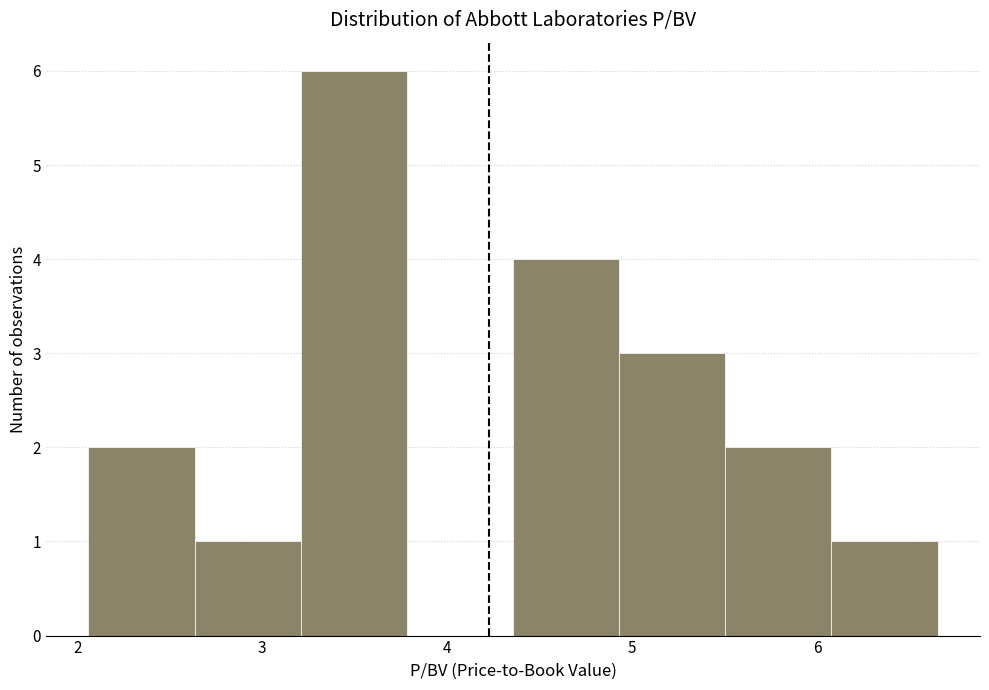

Reading left to right, transcribe this chart: for each bar, give the range it covers on the x-axis and its height. Neither the bar edges nor the heights are printed on the chart, so give them approximately, as read against the axes.

2.1 to 2.6: 2
2.6 to 3.2: 1
3.2 to 3.8: 6
3.8 to 4.4: 0
4.4 to 4.9: 4
4.9 to 5.5: 3
5.5 to 6.1: 2
6.1 to 6.7: 1